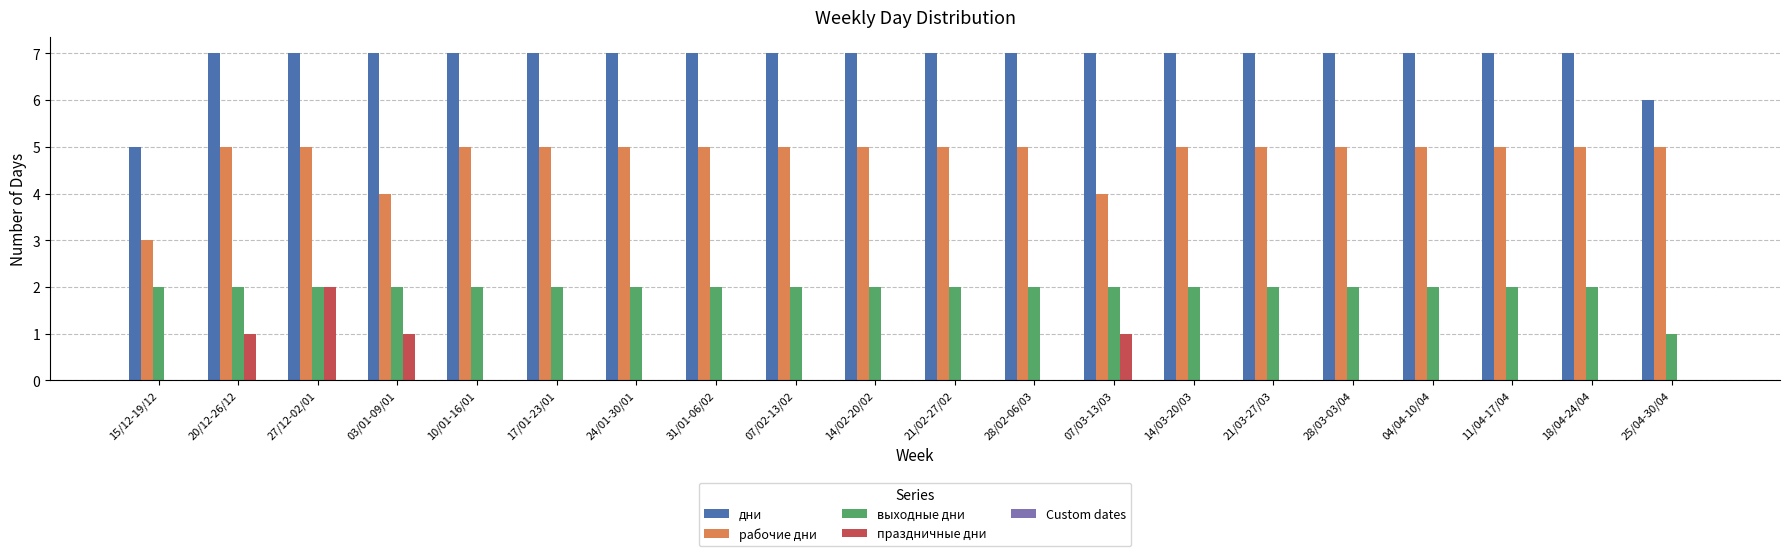

Count the рабочие дни values in the range 5 to 6.

17